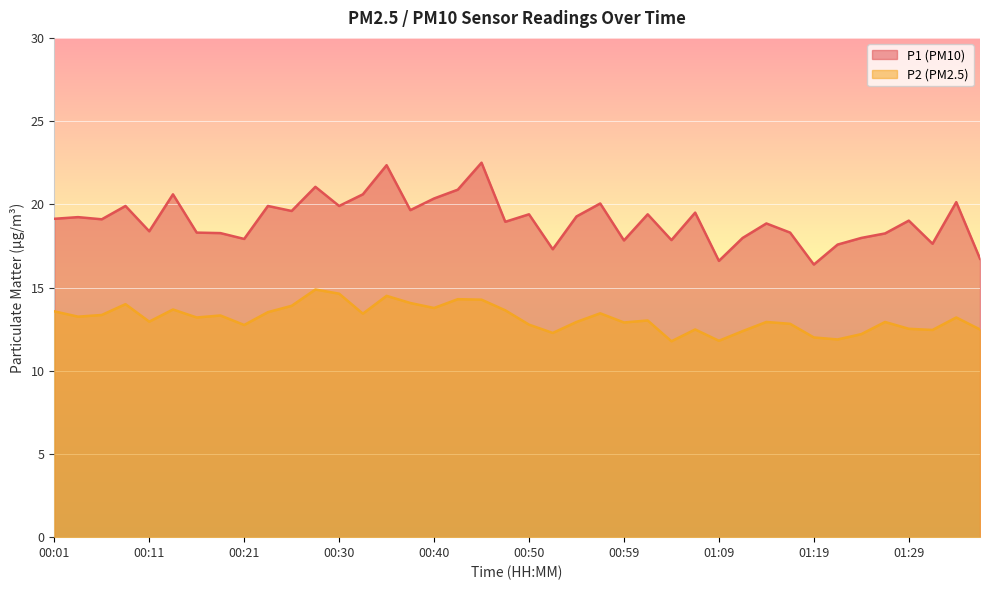

What are all the series names shown in the legend?

P1 (PM10), P2 (PM2.5)